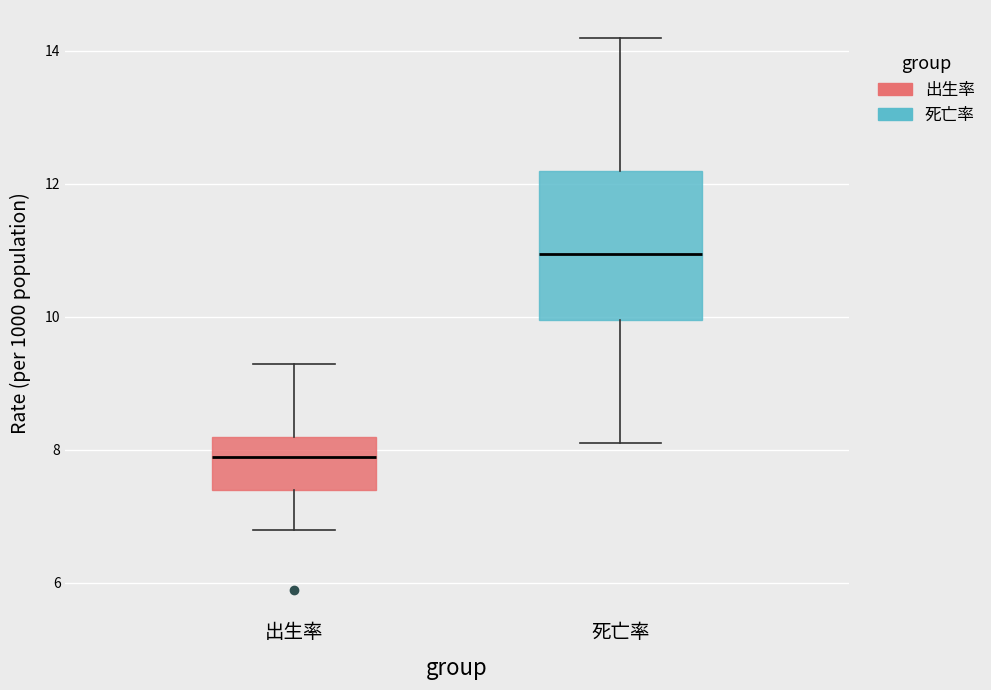

Reading left to right, read every box against the y-axis: the position of its median line, the range the box covers, and the ends of its whiskers. The values are not printed on the chart, so give them approximately, as read against the axis.

出生率: median 8.0, box 7.4 to 8.2, whiskers 6.8 to 9.4
死亡率: median 11.0, box 10.0 to 12.2, whiskers 8.2 to 14.2